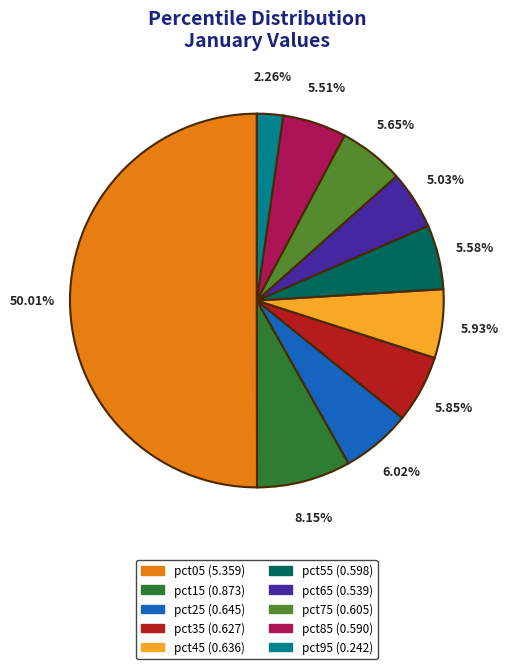

To the nearest percent, what is the difference between the largest and smallest slice percentages?

48%